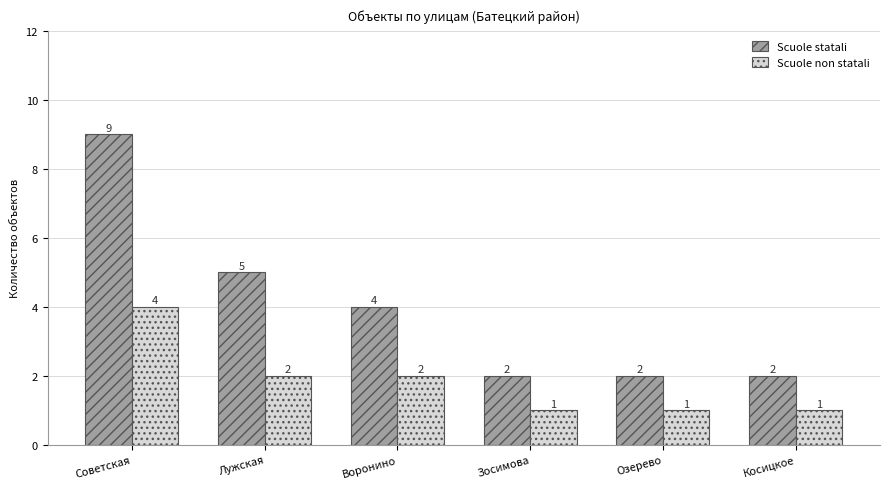

Is the value of Scuole statali at Зосимова greater than the value of Scuole non statali at Косицкое?

Yes